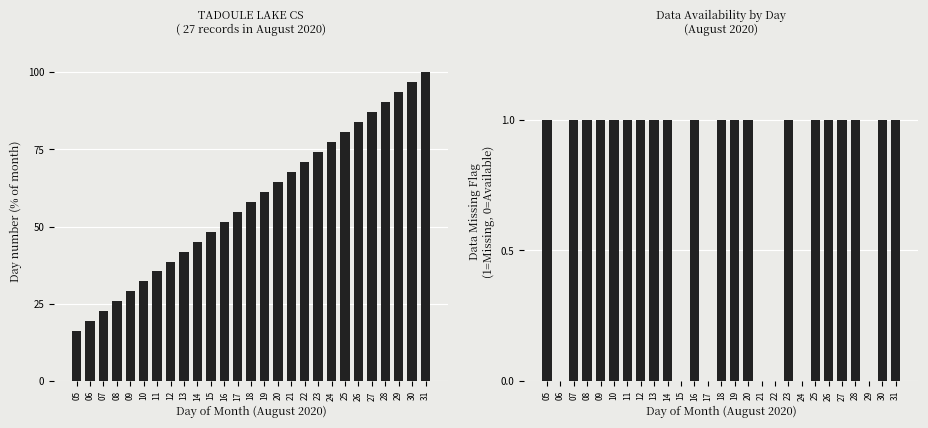

Which series has the largest total across all categories?

Day (normalized)